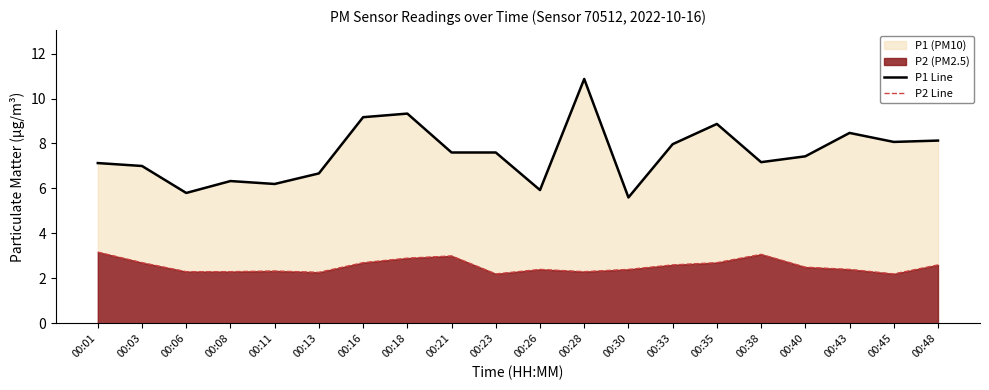

Does the chart display data point markers on the line(s)?

No